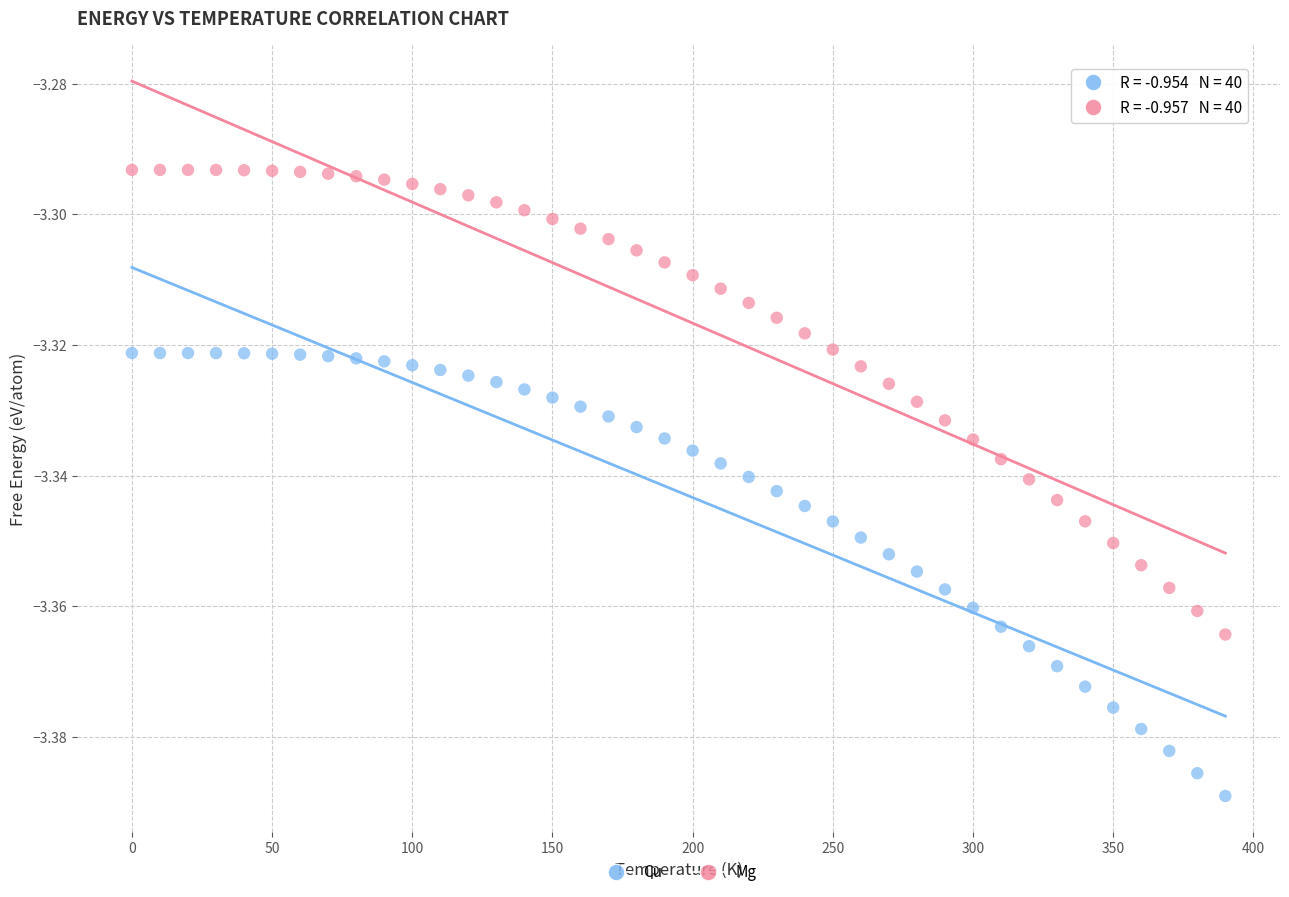

Across all data points, what is the range of X values (max minus min)?

390.0